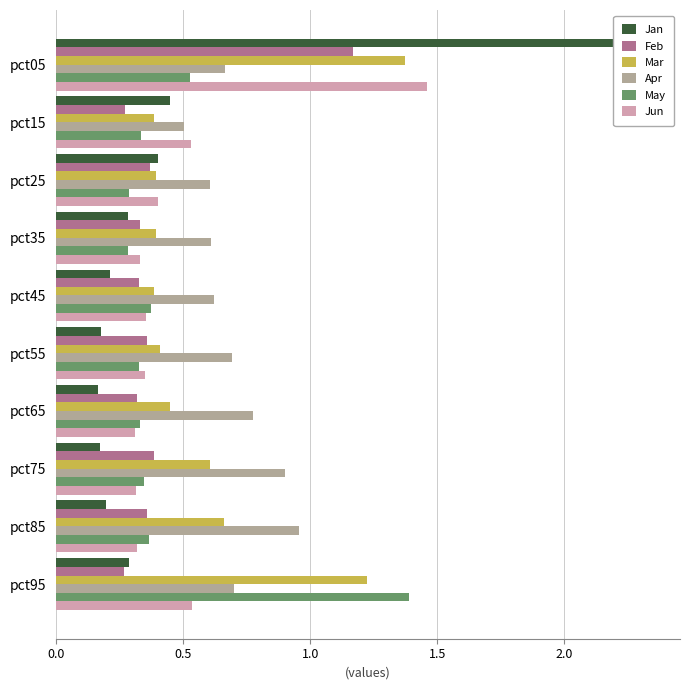

The Jan series shows 0.3 at pct45. True or false?

False